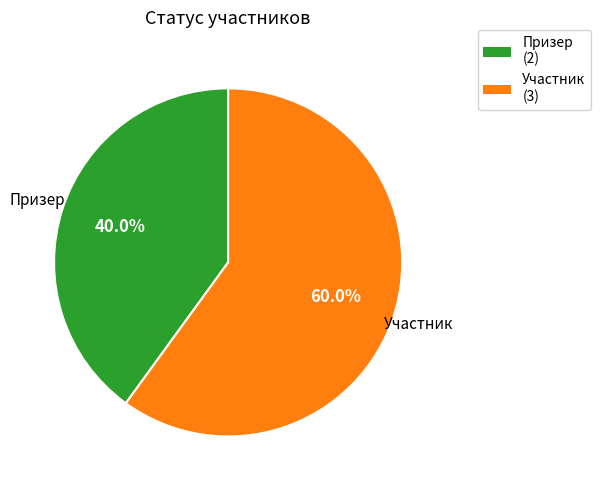

The Участник slice represents 47% of the pie. True or false?

False